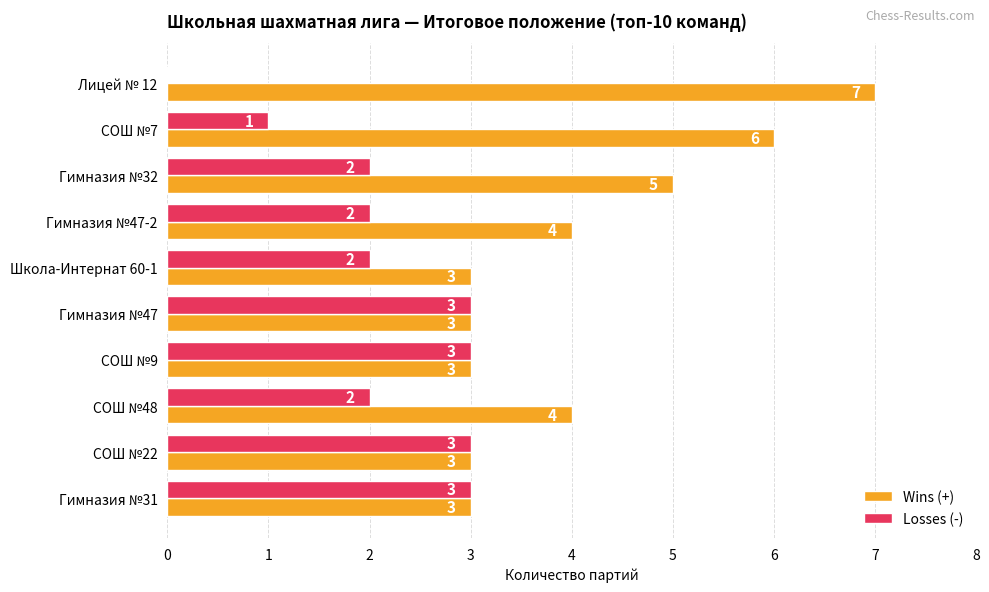

Between Гимназия №32 and СОШ №9, which series saw the biggest shift?

Wins (+)